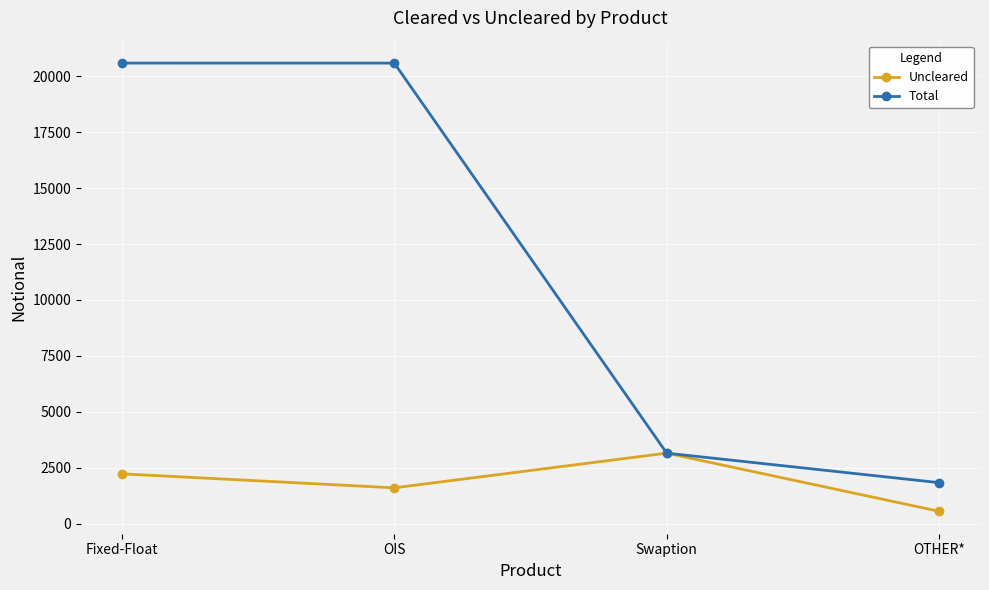

True or false: Uncleared has more than 0 points higher than both neighbors.

True